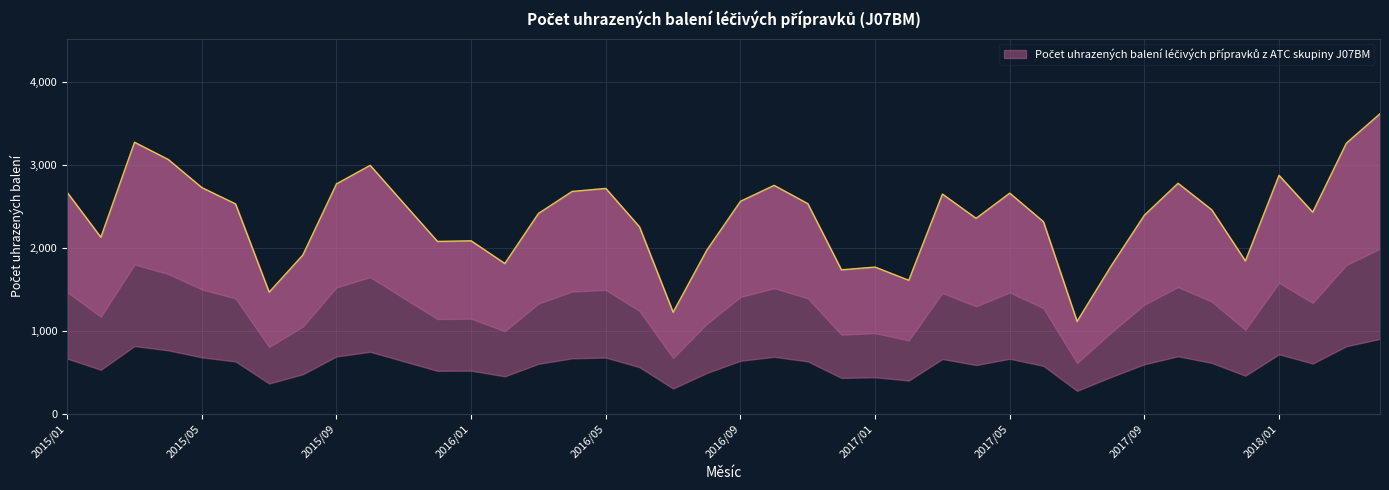

What is the label of the 17th point from the right?

2016/12